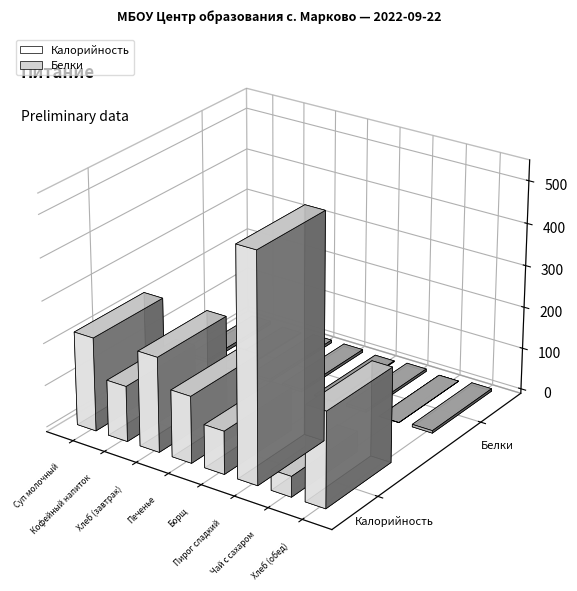

Which has a higher value, Хлеб (завтрак) or Суп молочный?

Хлеб (завтрак)